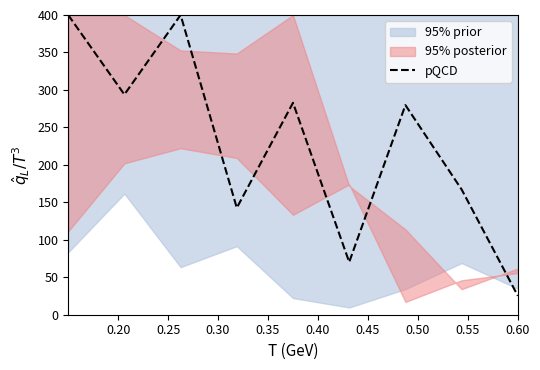

What is the highest value of the pQCD series?

400.0